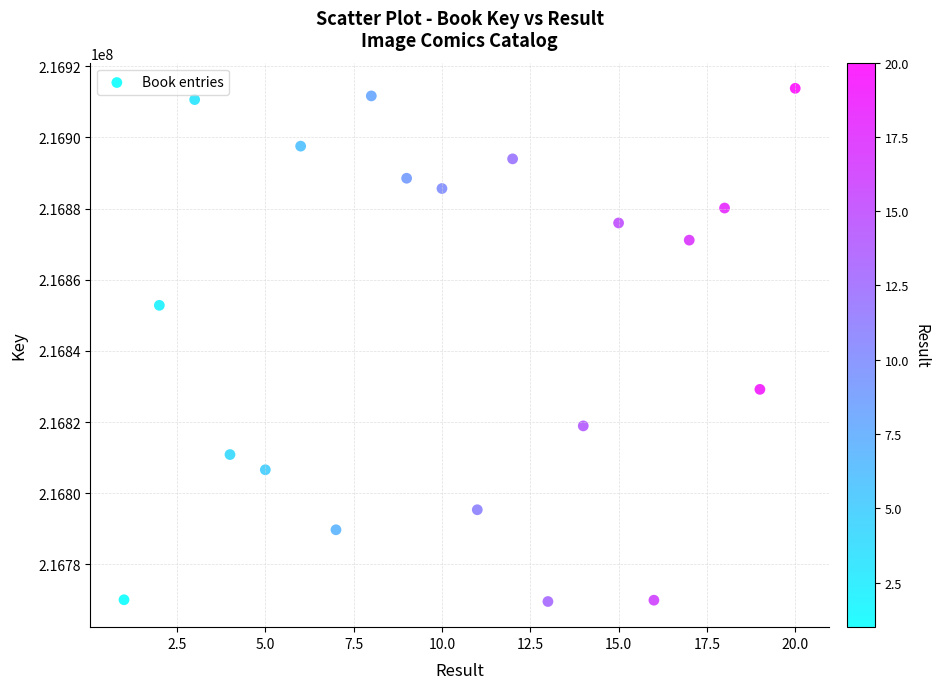

What is the range of X values (max minus min)?

19